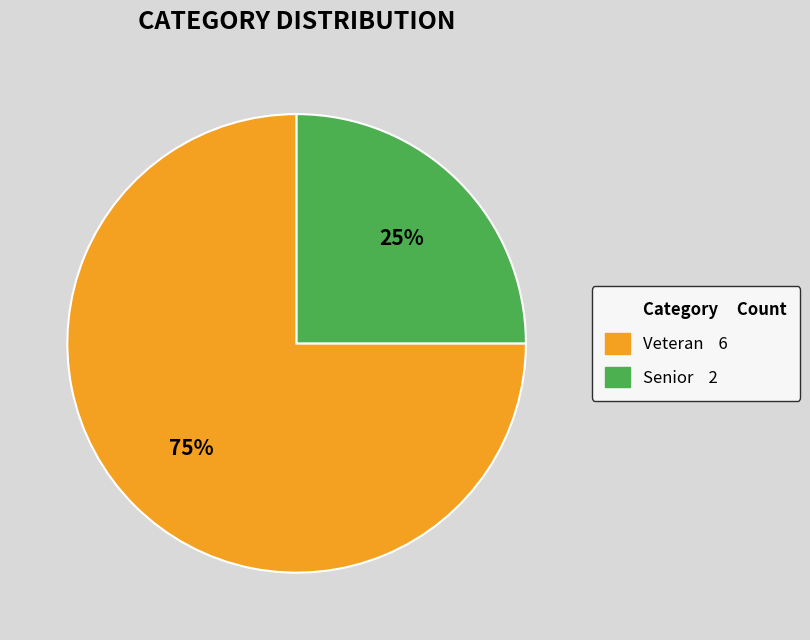

To the nearest percent, what is the average slice percentage?

50%